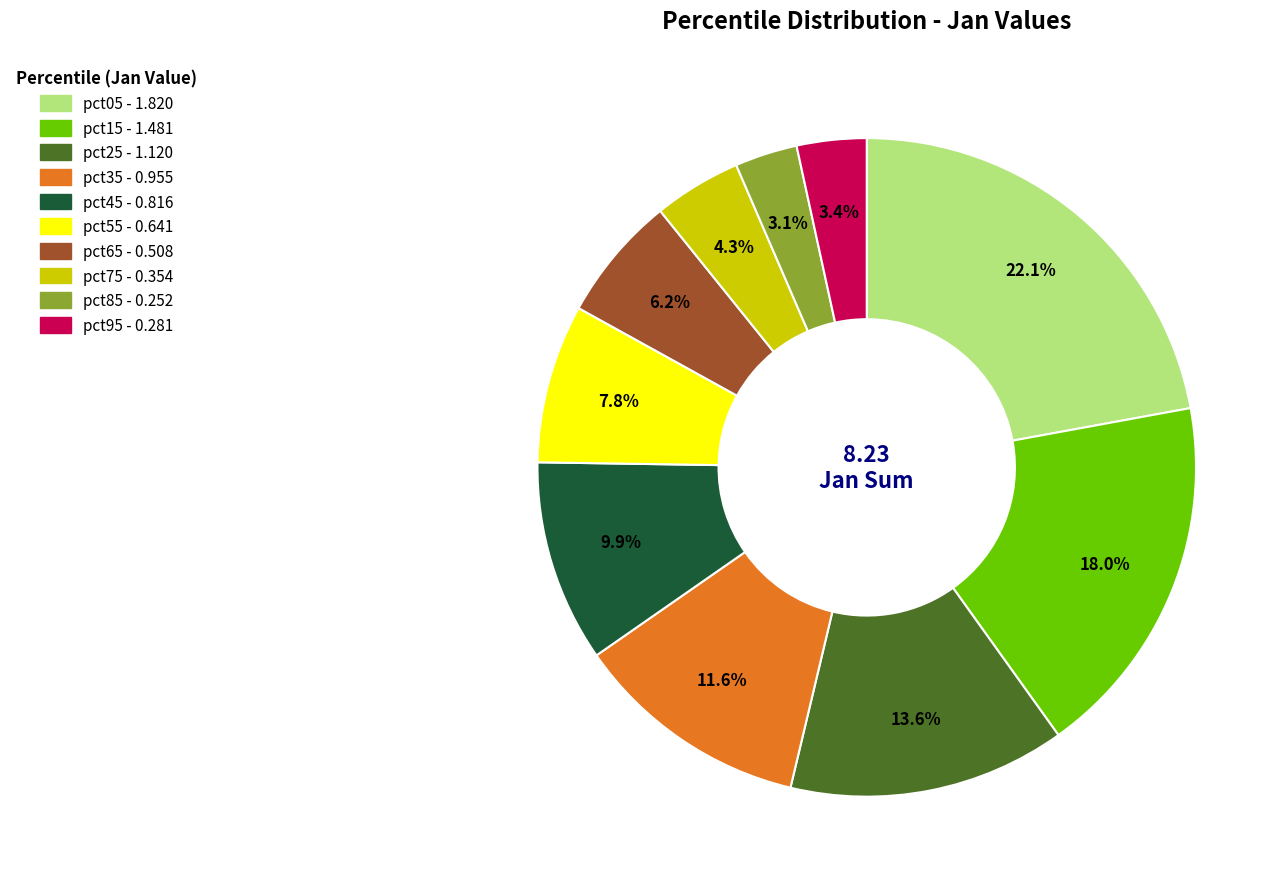

Is there a majority slice in this chart?

No